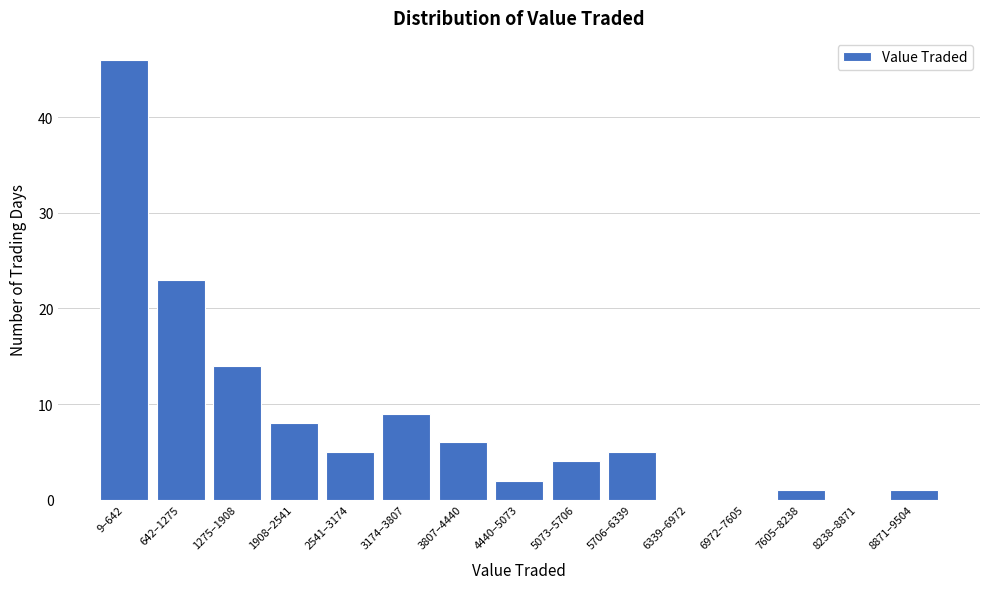

Reading right to left, transcribe all the data shown in this chart.

8871–9504=1	8238–8871=0	7605–8238=1	6972–7605=0	6339–6972=0	5706–6339=5	5073–5706=4	4440–5073=2	3807–4440=6	3174–3807=9	2541–3174=5	1908–2541=8	1275–1908=14	642–1275=23	9–642=46